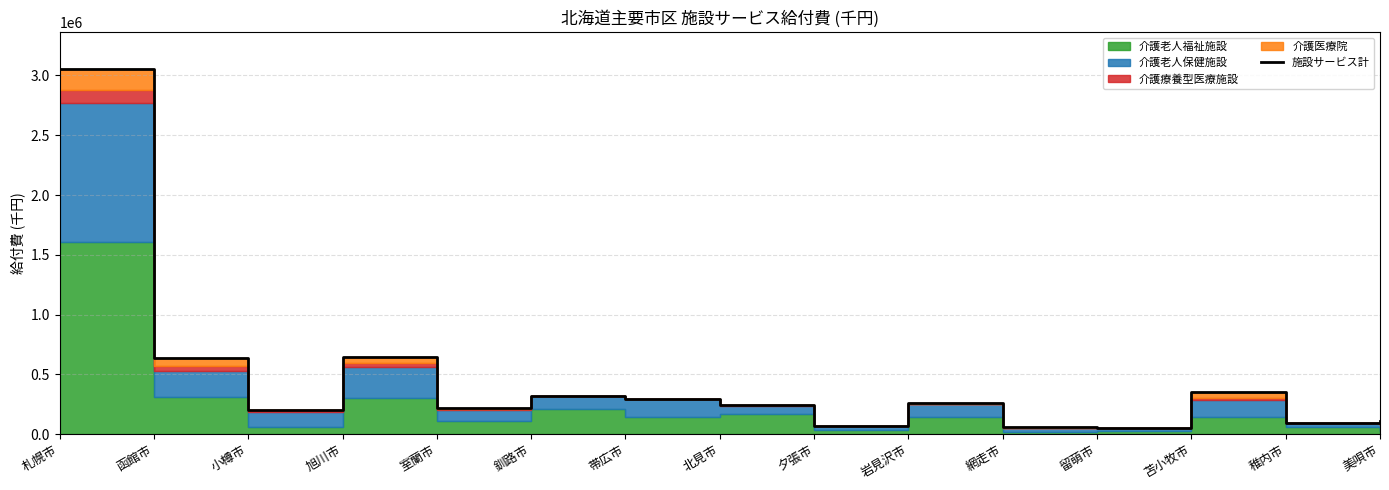

What is the ratio of the value at 苫小牧市 to the value at 網走市?

5.7